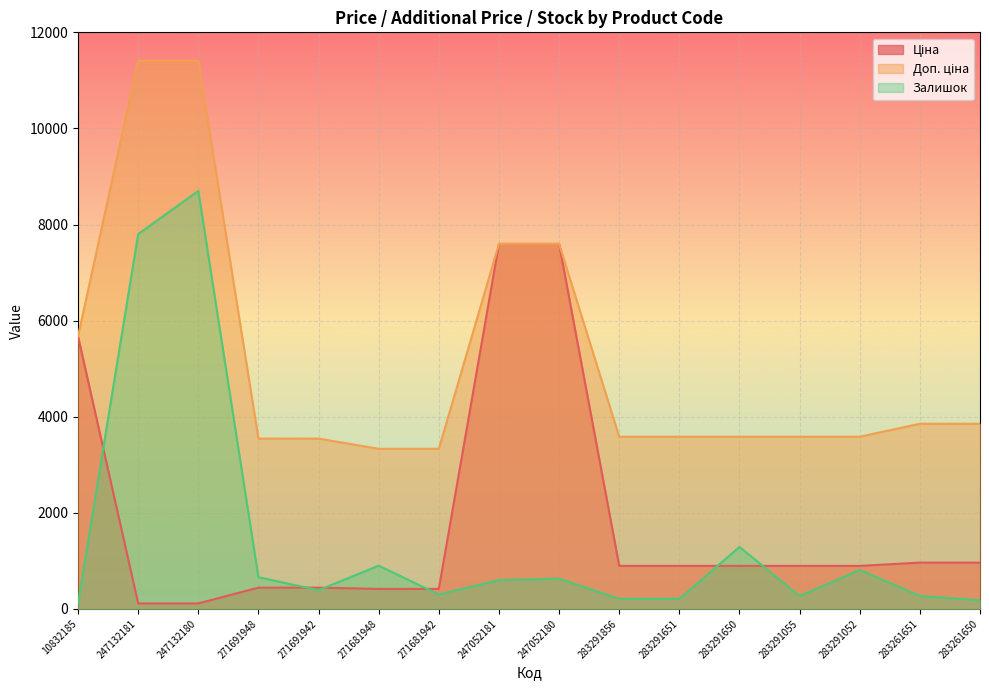

What is the average value of the Ціна series?

1826.3